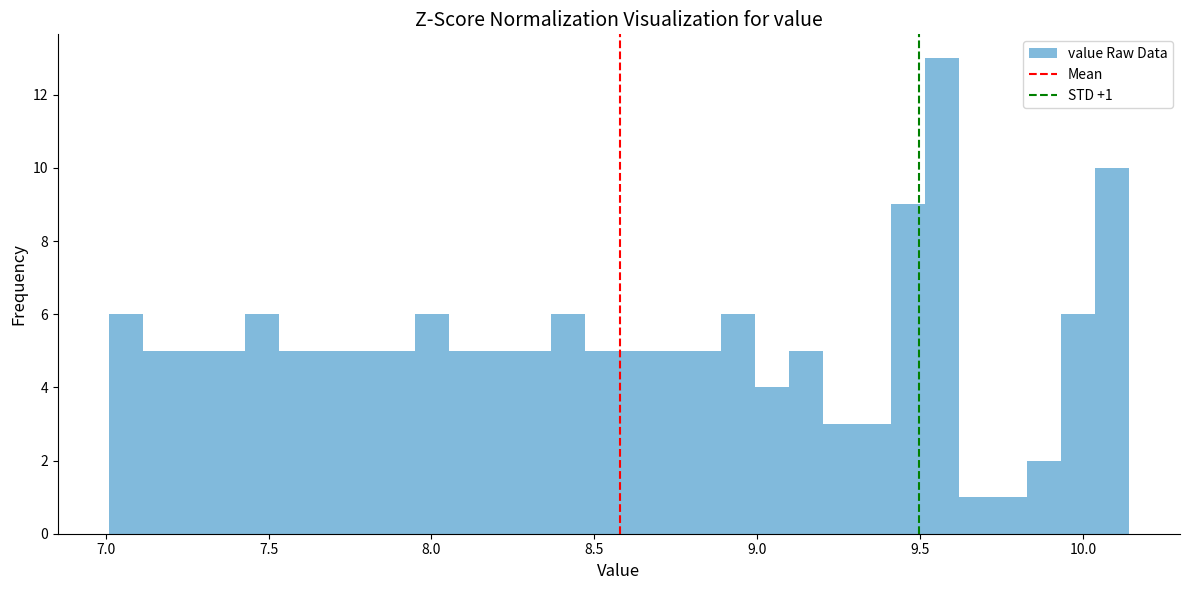

Around what value on the x-axis is the tallest bar? Give the approximate position of its centre, as read against the axis.

9.55